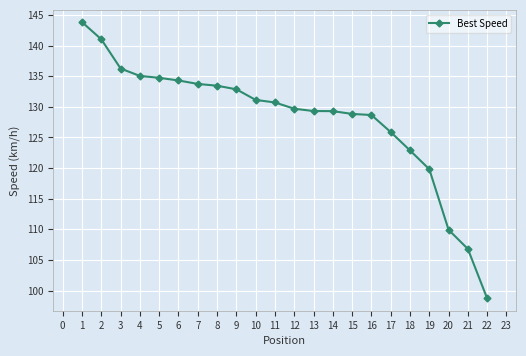

Which has a higher value, 3 or 6?

3